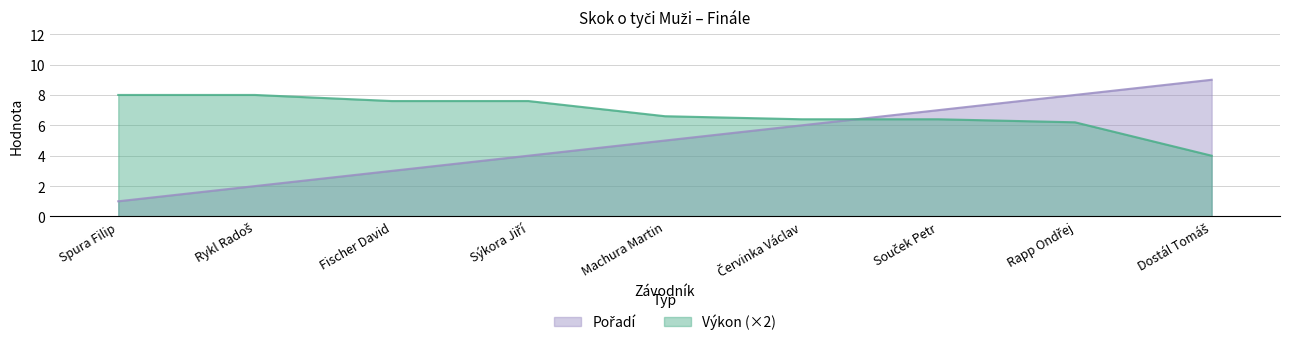

The Pořadí series shows 6.0 at Červinka Václav. True or false?

True